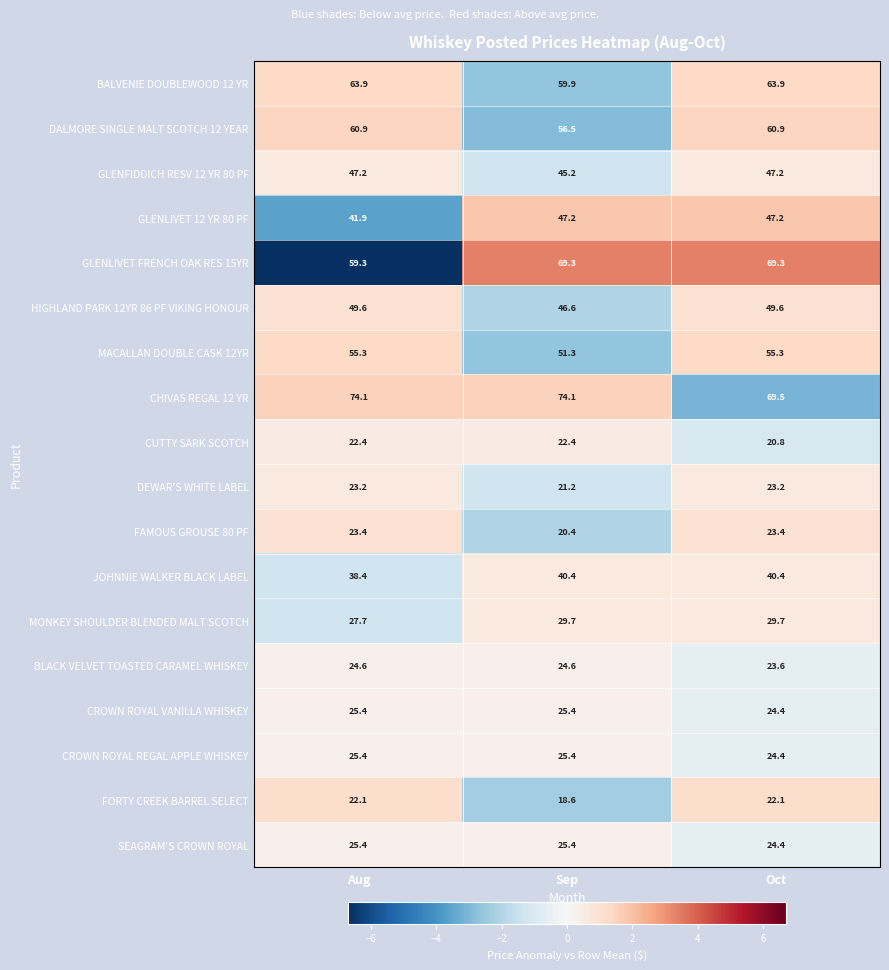

Is the value of DALMORE SINGLE MALT SCOTCH 12 YEAR at Sep greater than the value of GLENLIVET 12 YR 80 PF at Oct?

Yes